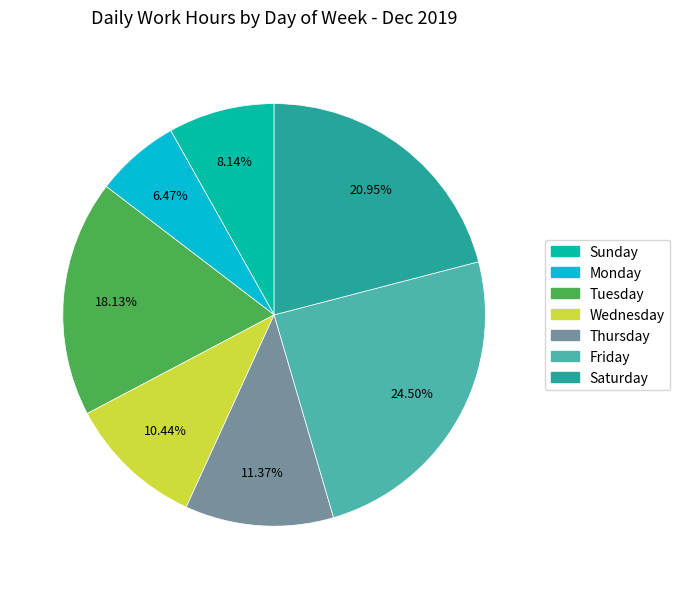

Which slice is the smallest?

Monday